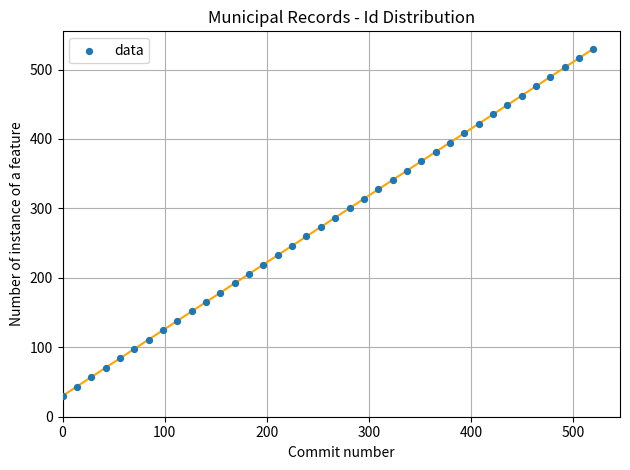

What is the range of X values (max minus min)?

520.0